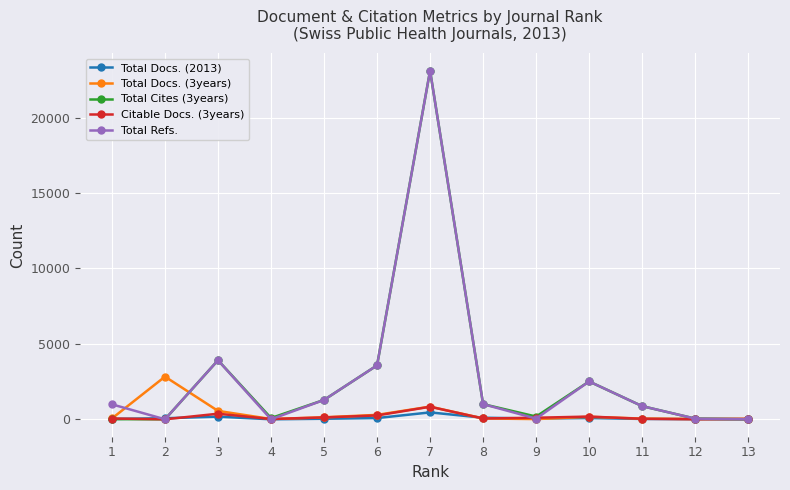

At which category is the sum across all series the highest?

7